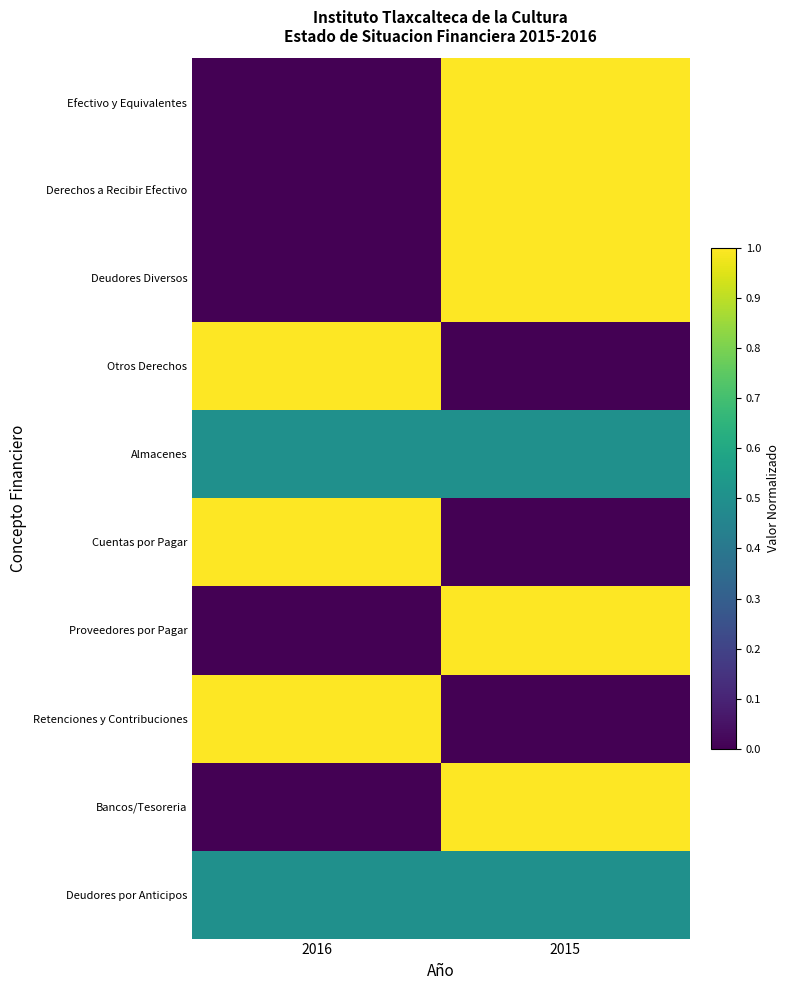

List the series in order of their peak value, highest first.

Efectivo y Equivalentes, Derechos a Recibir Efectivo, Deudores Diversos, Otros Derechos, Cuentas por Pagar, Proveedores por Pagar, Retenciones y Contribuciones, Bancos/Tesoreria, Almacenes, Deudores por Anticipos